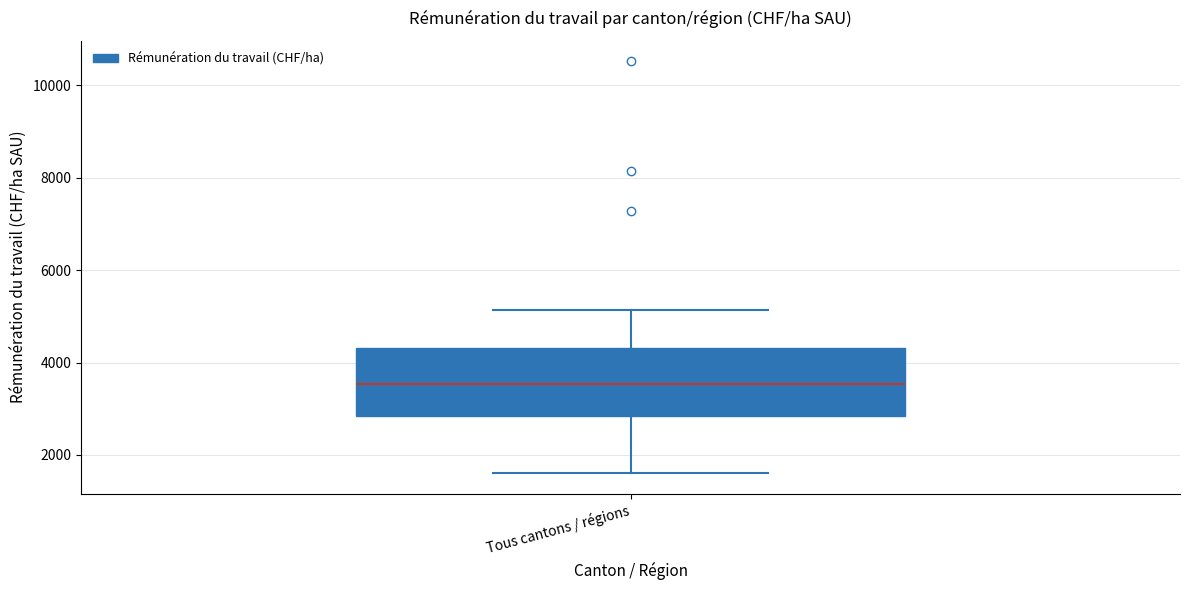

Where does the lower whisker of the box for Tous cantons / régions end on the y-axis? The values are not printed on the chart, so give them approximately, as read against the axis.

1600